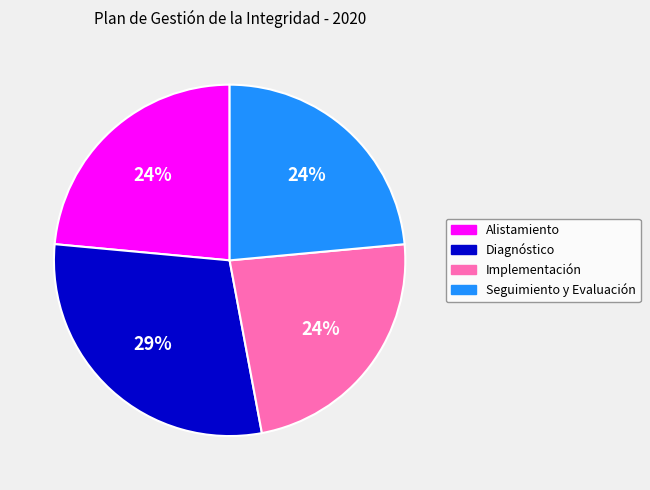

Is Diagnóstico the majority of the pie?

No